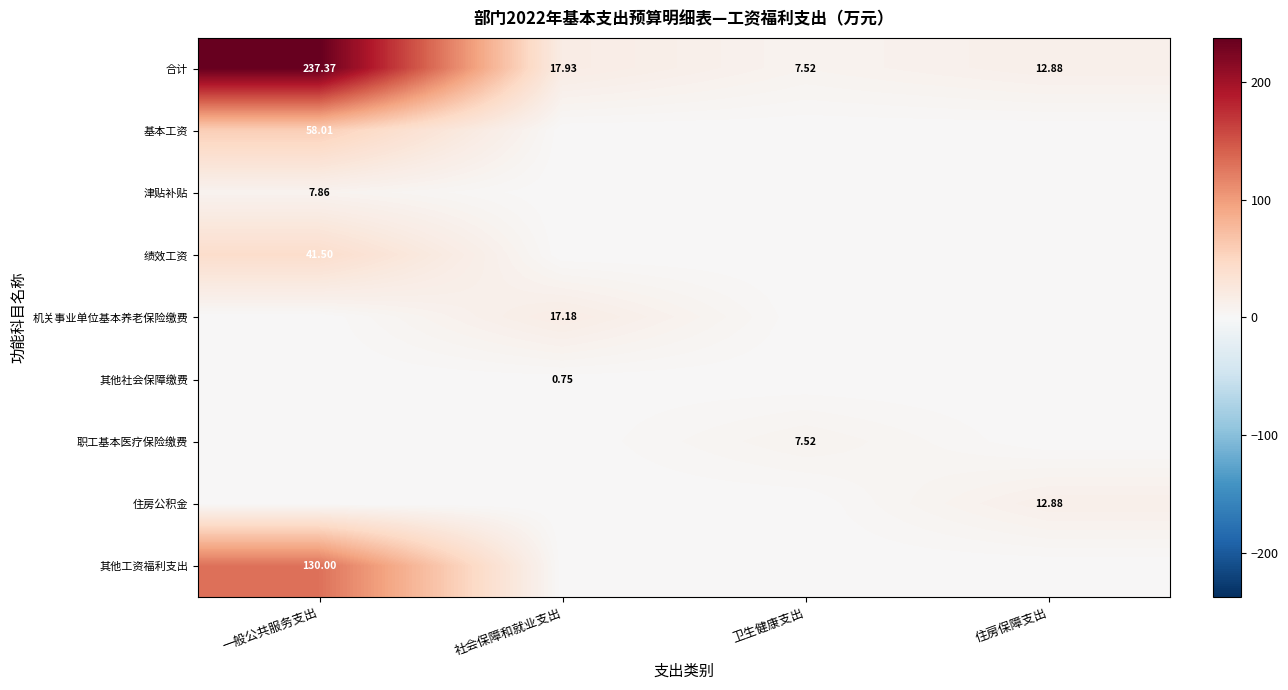

Where does the 合计 series first go above 17?

一般公共服务支出